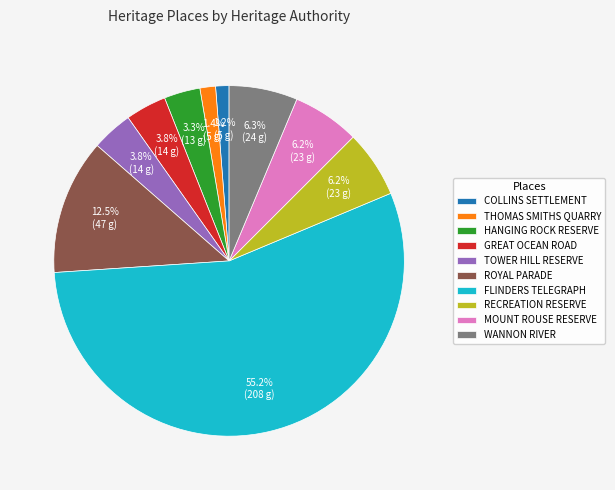

What is the majority slice?

FLINDERS TELEGRAPH